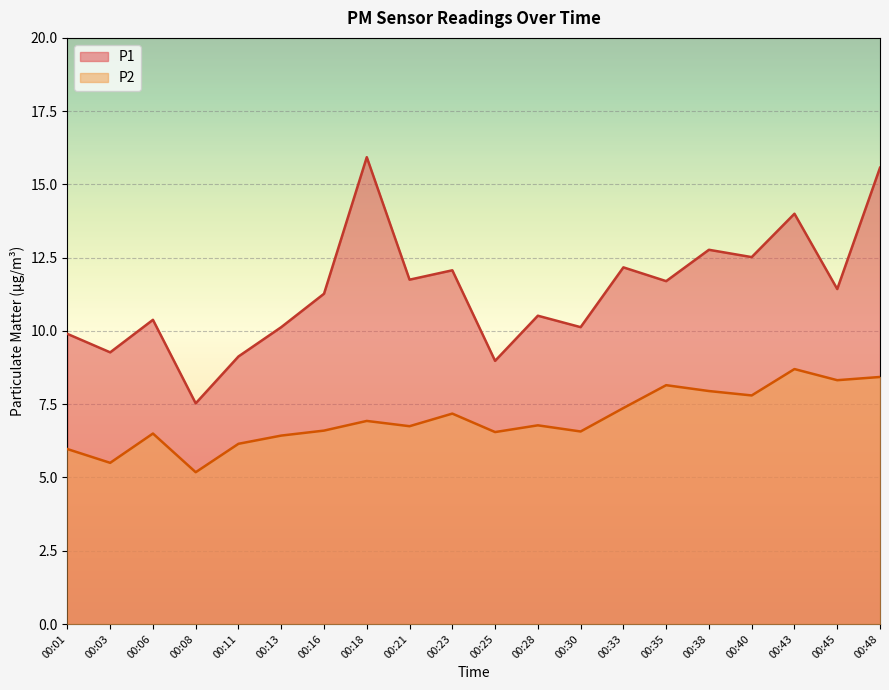

What is the value of the P2 point at the 12th from the left?

6.8